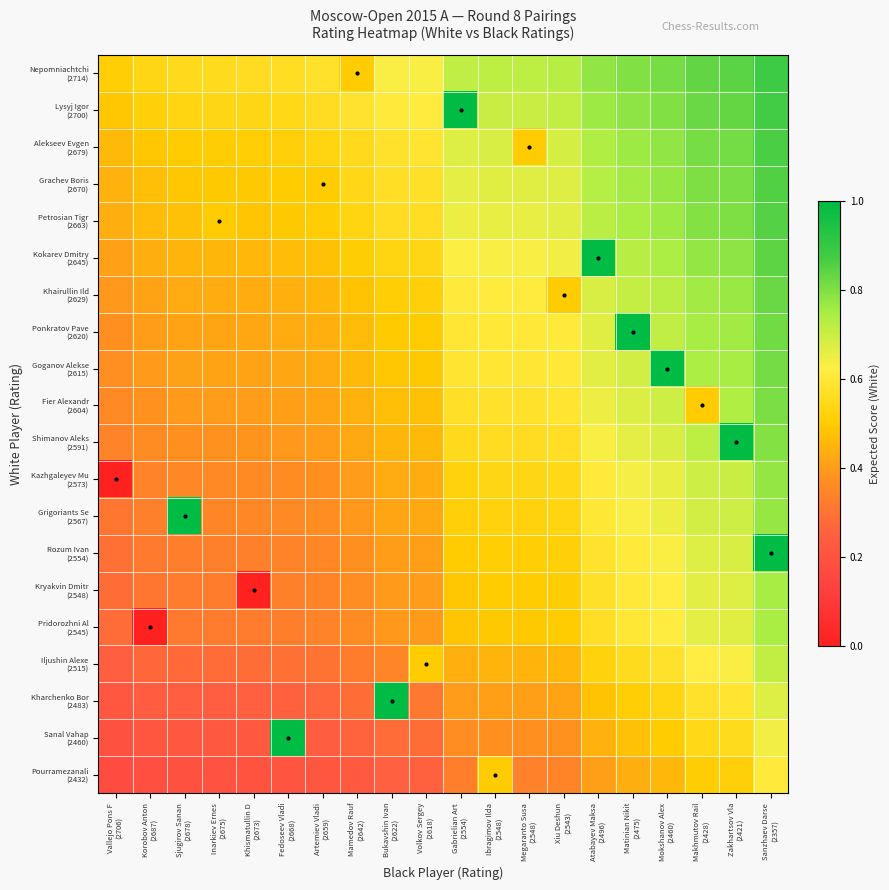

Between Bukavshin Ivan (2622) and Makhmutov Rail (2428), which series saw the biggest shift?

Kharchenko Bor (2483)